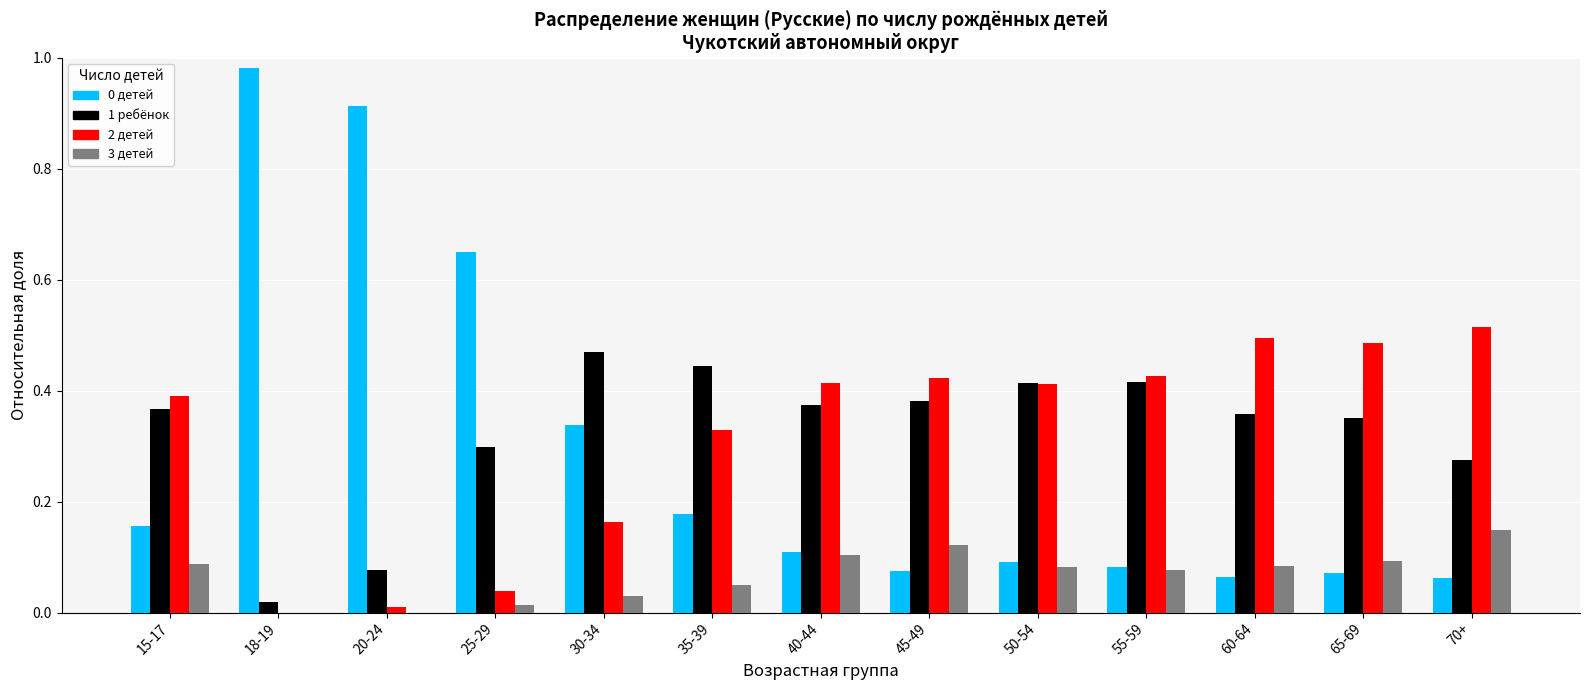

Which label corresponds to the largest value in the chart?

18-19